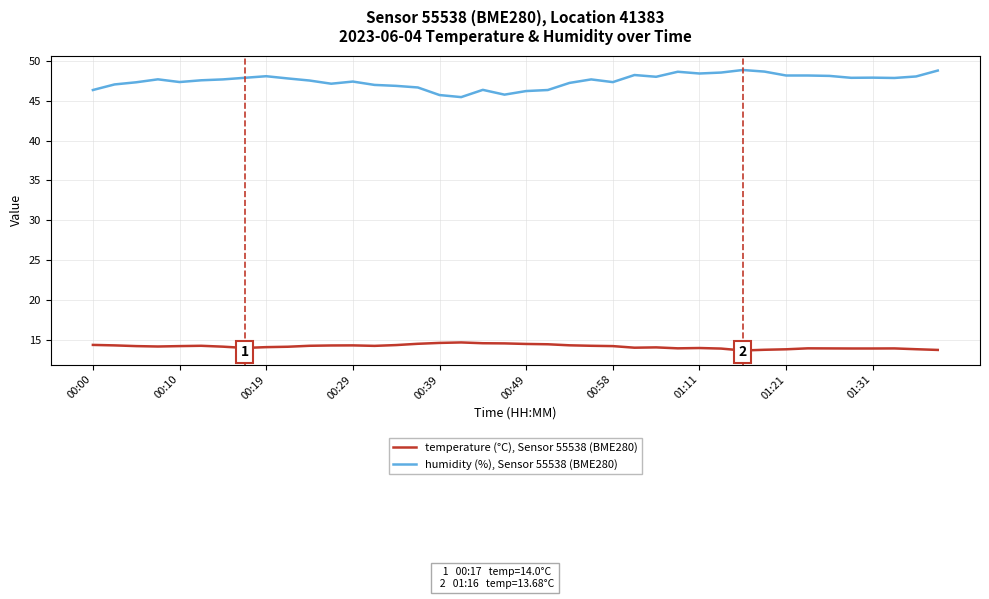

What is the average value of the humidity (%), Sensor 55538 (BME280) series?

47.5